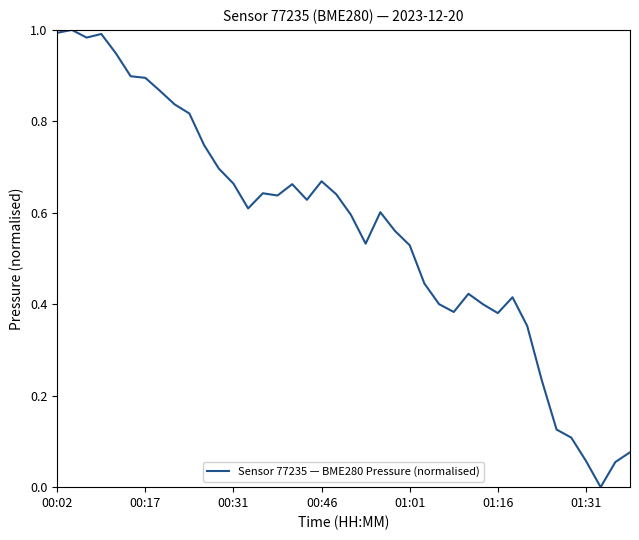

What is the difference between the maximum and minimum values?

1.0